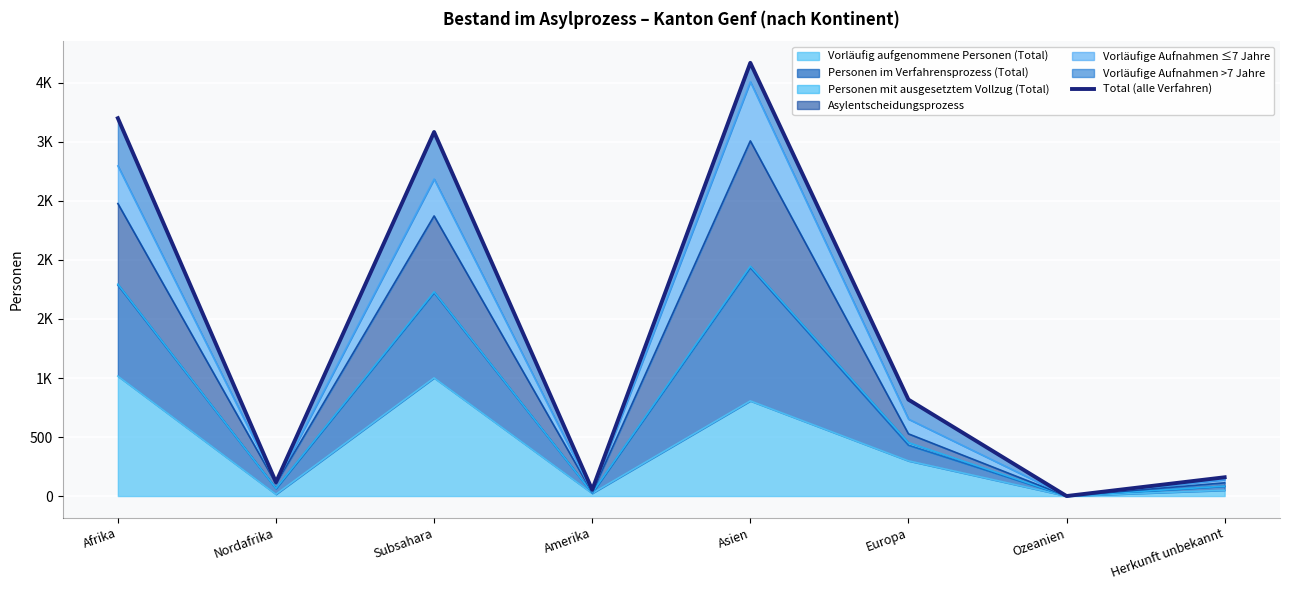

Where is the first local minimum?

Nordafrika